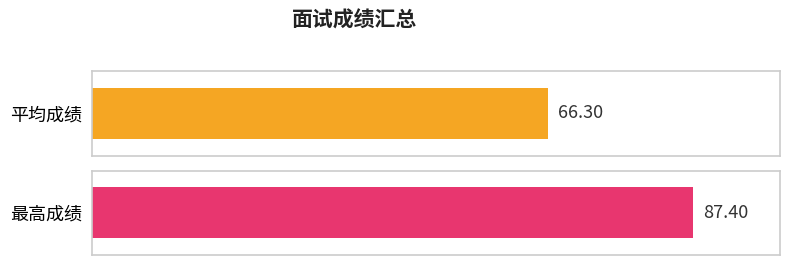

The chart shows a value of 34.2 at 殷*展. True or false?

False